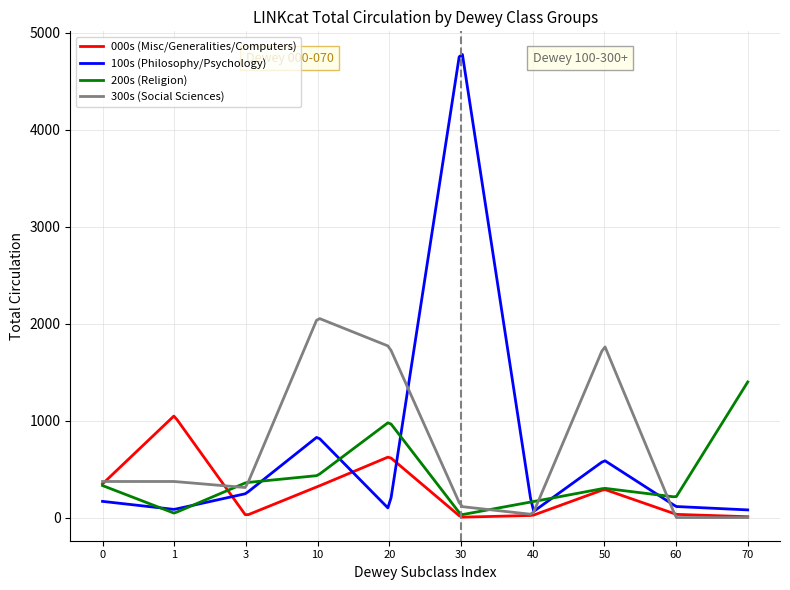

Count the number of categories in the chart.

200